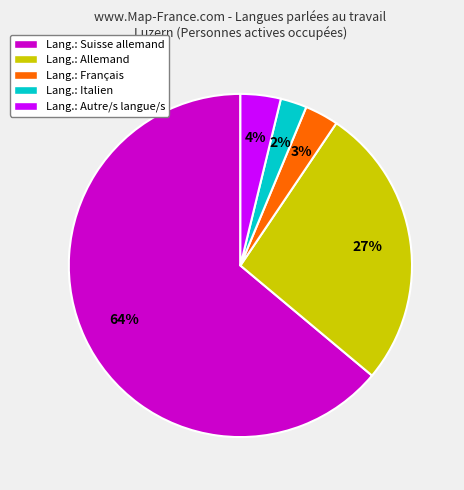

To the nearest percent, what is the difference between the Lang.: Français and Lang.: Autre/s langue/s slice percentages?

1%